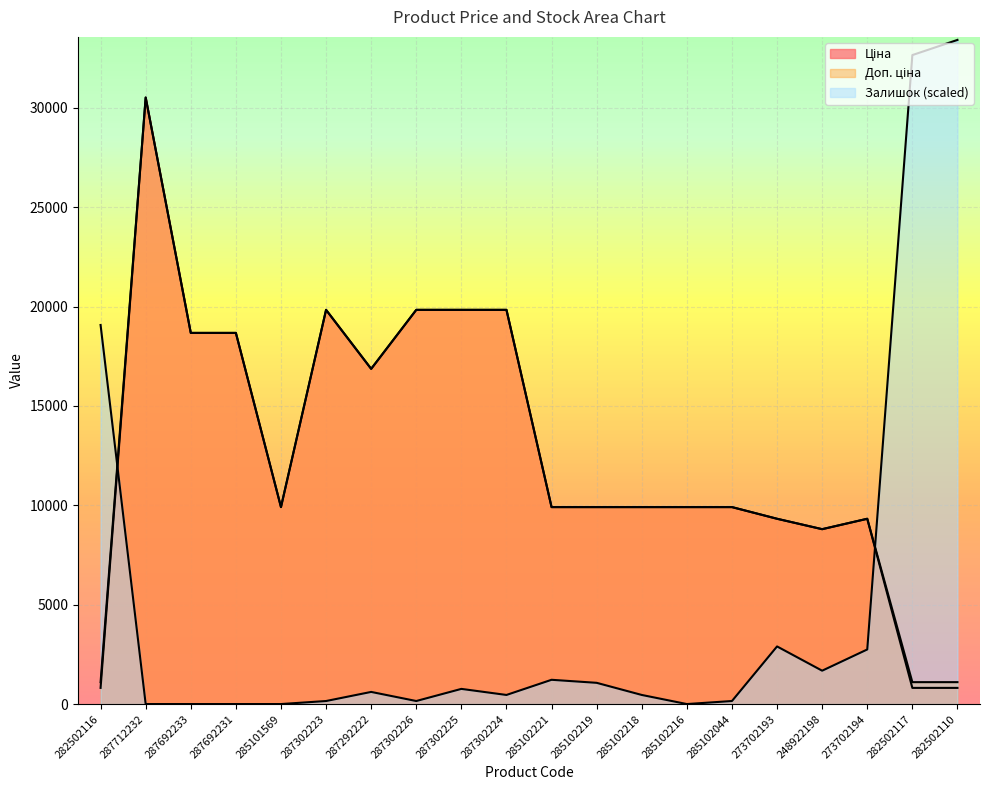

True or false: Доп. ціна and Ціна cross at least once.

False